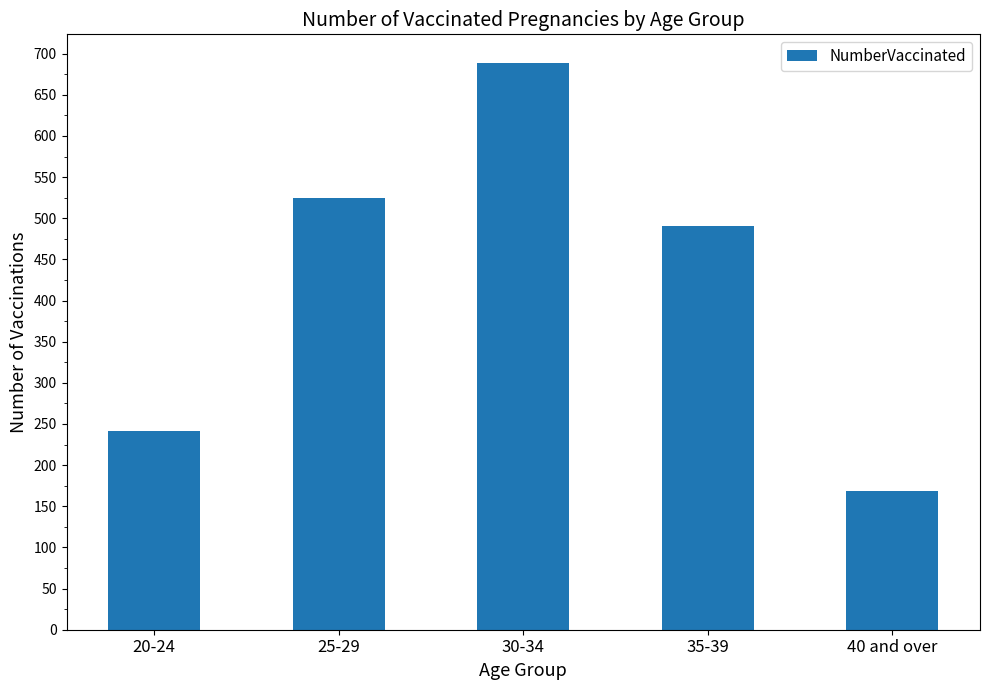

What is the sum of all values?

2114